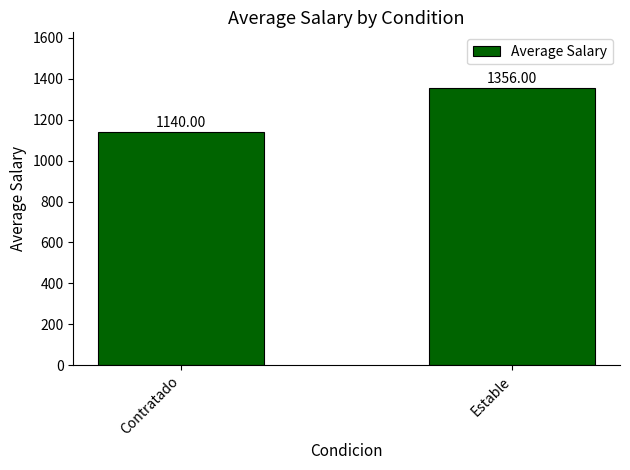

Reading right to left, list all the values displayed in this chart.

Estable=1356	Contratado=1140